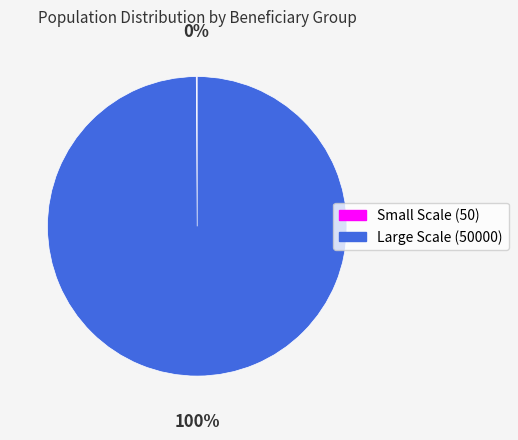

To the nearest percent, what is the difference between the largest and smallest slice percentages?

100%